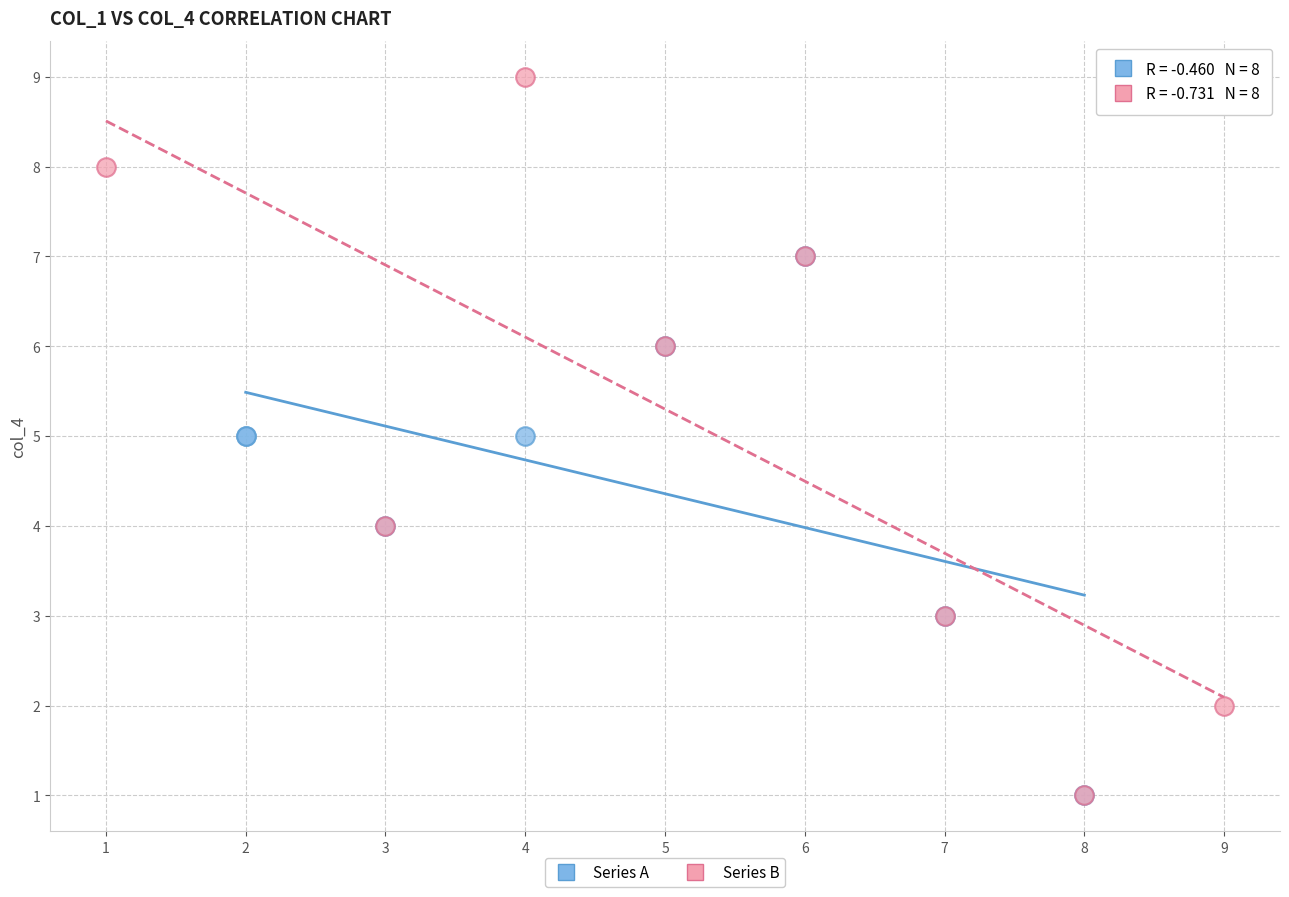

What are all the series names shown in the legend?

Series A, Series B